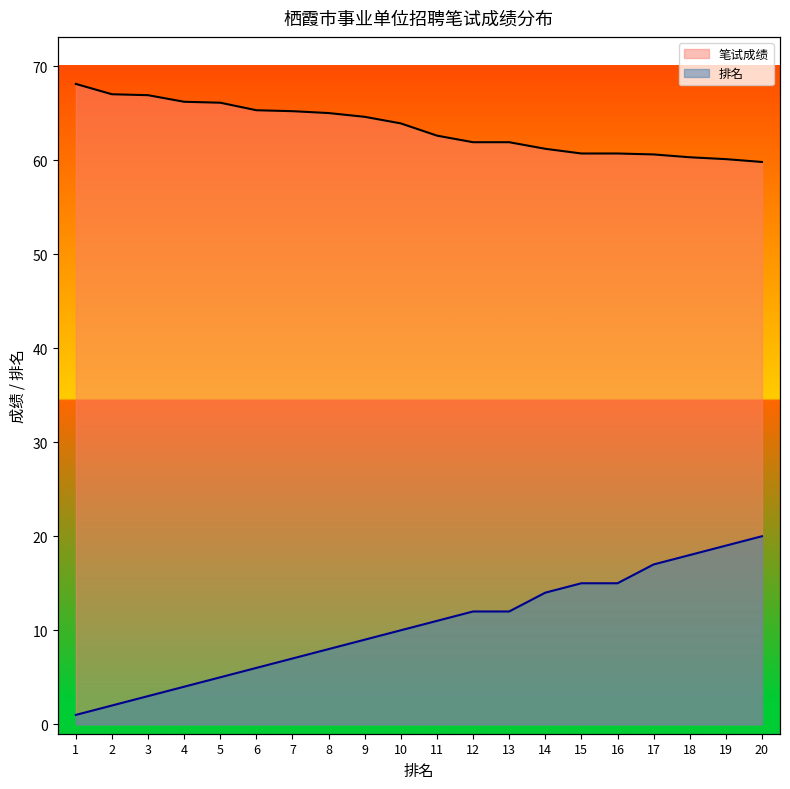

Rank the series by their maximum value, from highest to lowest.

笔试成绩, 排名